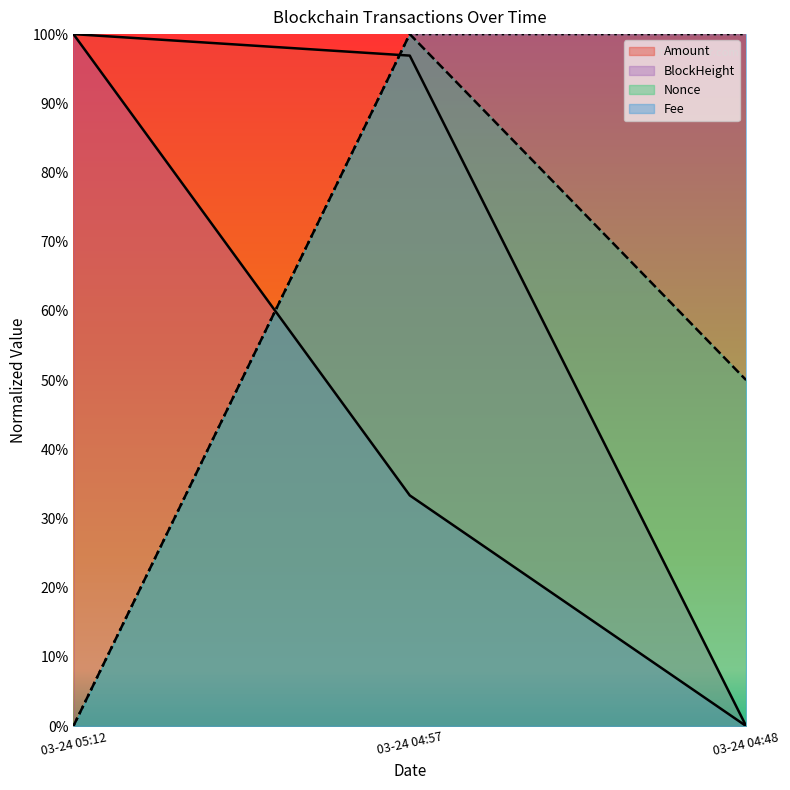

Which series has the largest total across all categories?

Fee